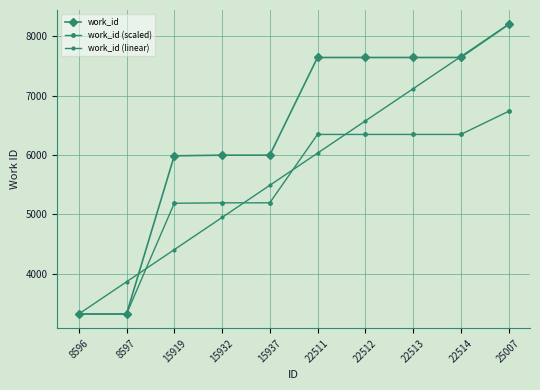

What is the maximum value shown in the chart?

8194.0